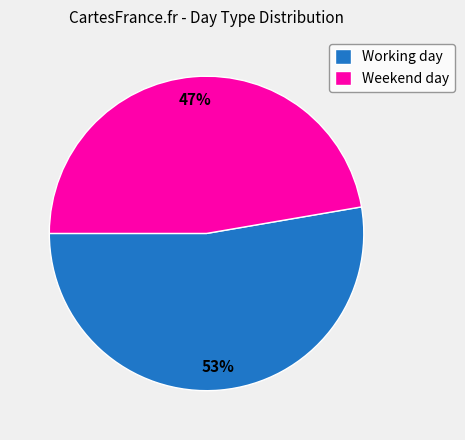

How many slices are in this pie chart?

2